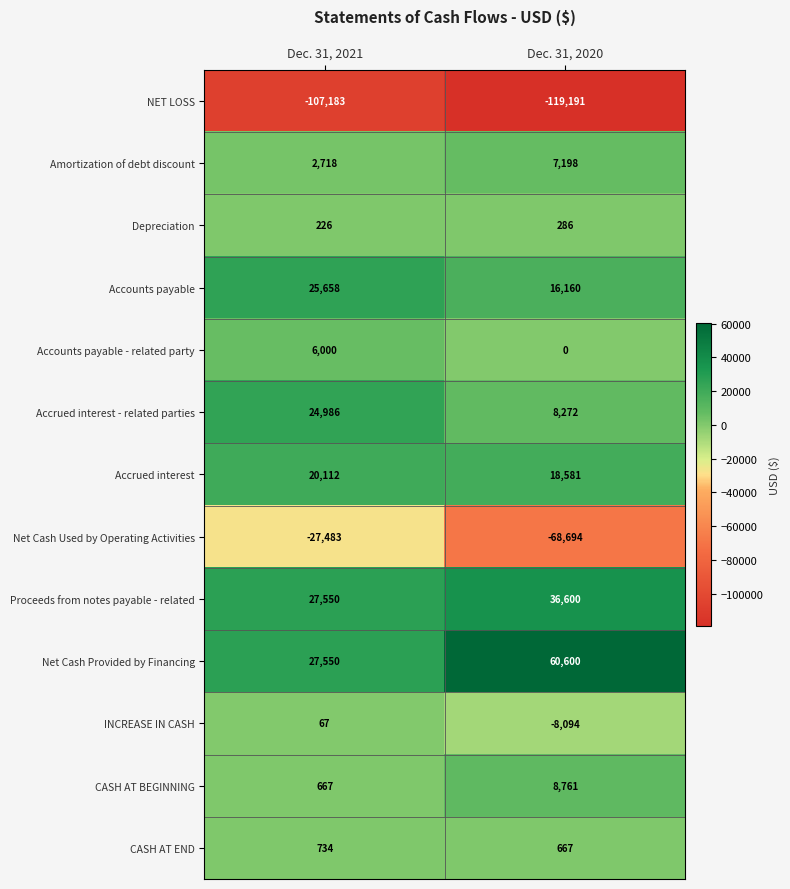

Which series has the widest spread of values?

Net Cash Used by Operating Activities